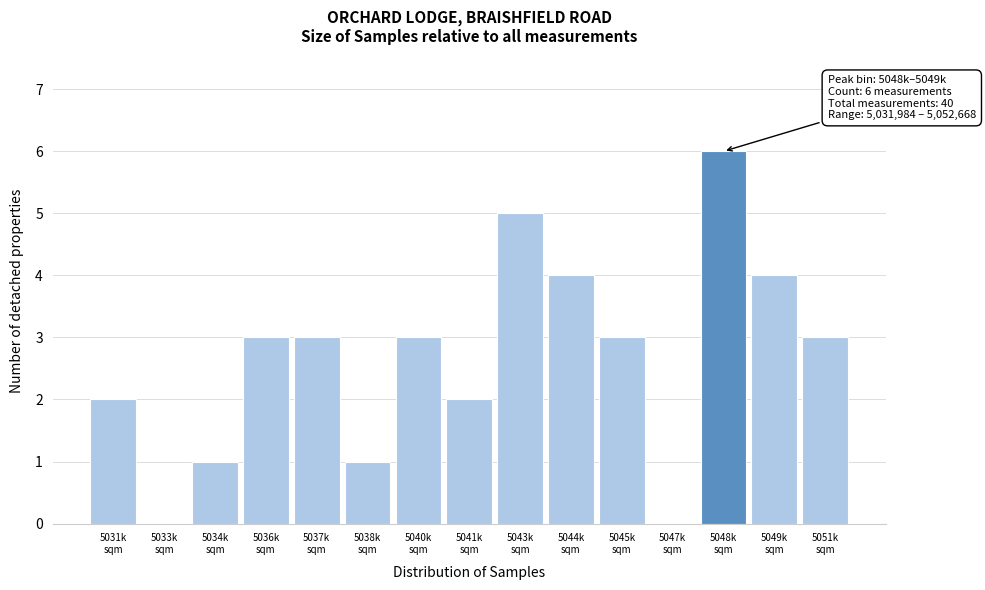

What is the greatest value displayed?

6